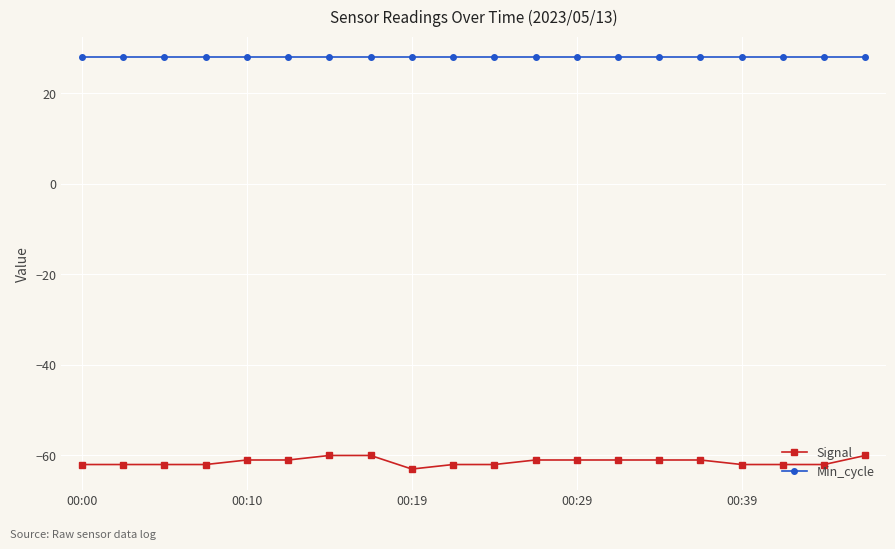

What is the smallest value displayed?

-63